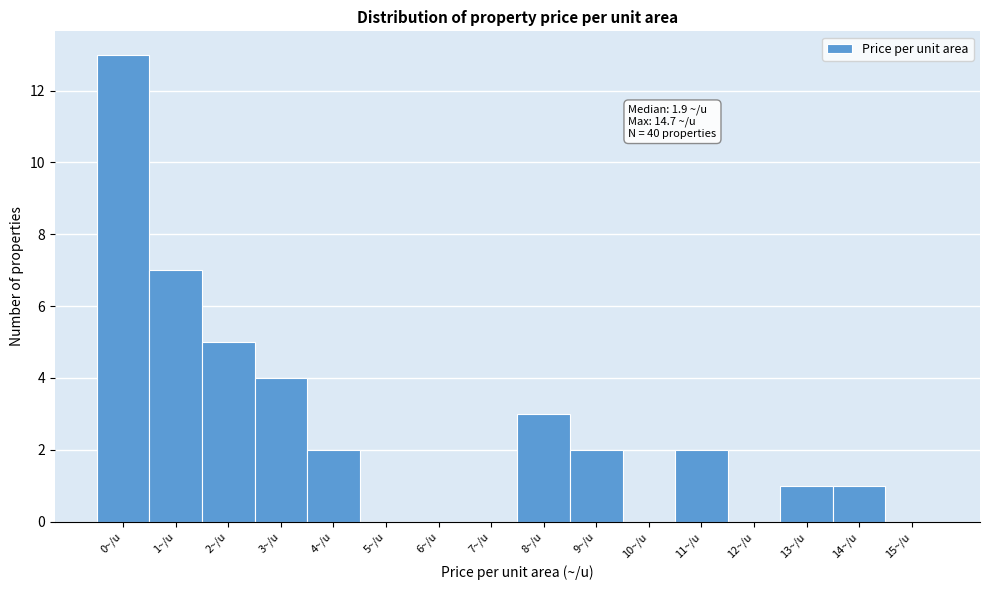

Reading left to right, transcribe all the data shown in this chart.

0~/u=13	1~/u=7	2~/u=5	3~/u=4	4~/u=2	5~/u=0	6~/u=0	7~/u=0	8~/u=3	9~/u=2	10~/u=0	11~/u=2	12~/u=0	13~/u=1	14~/u=1	15~/u=0